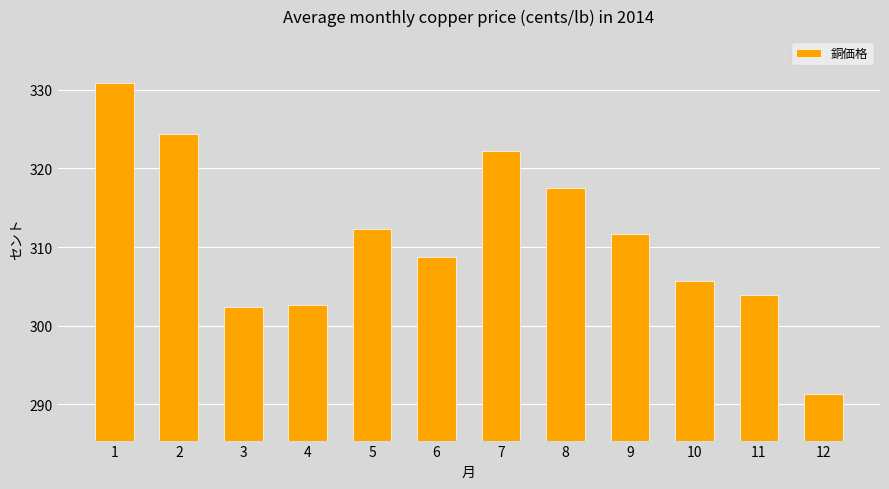

True or false: the data shows 101.4 at 8.

False